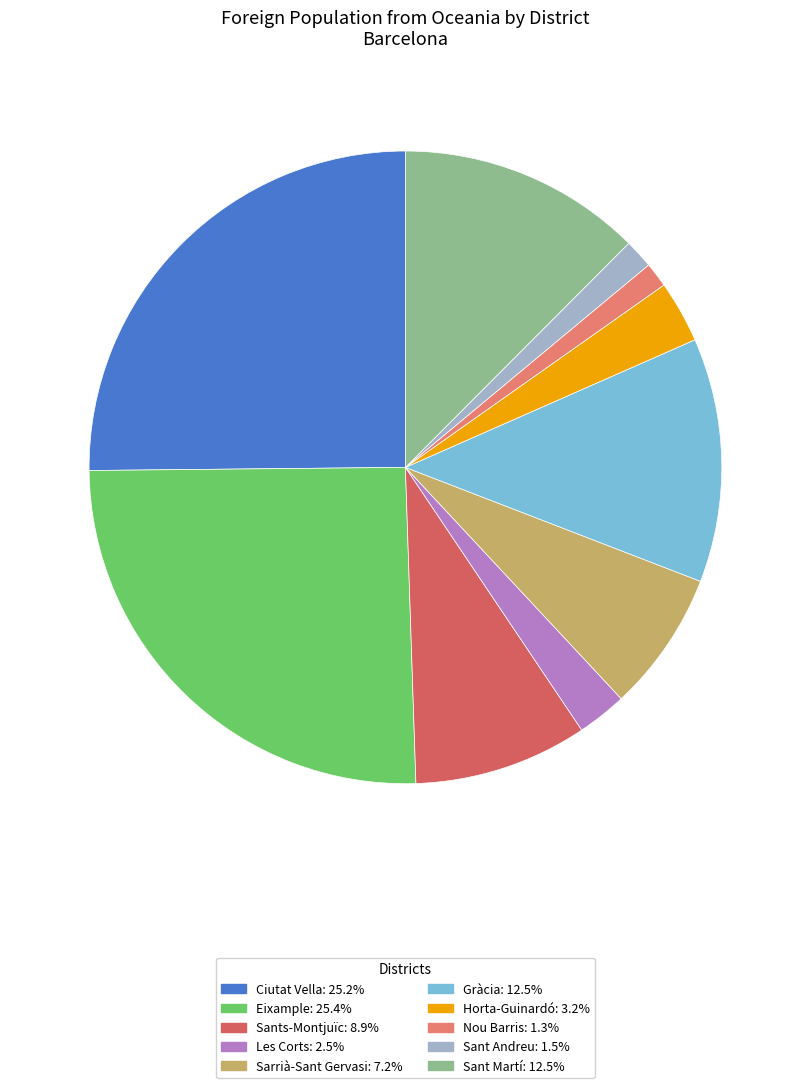

How many slices are in this pie chart?

10